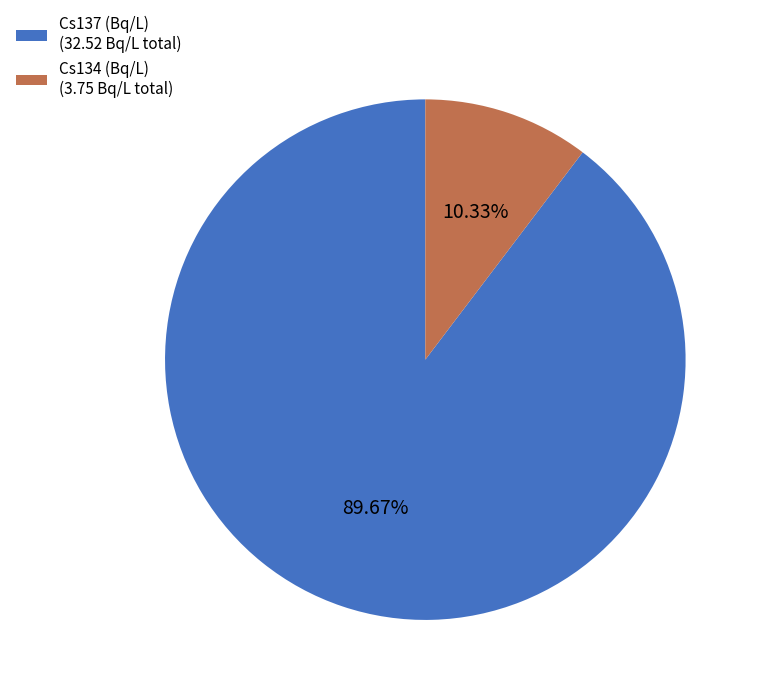

Which has a higher value, Cs137 (Bq/L) or Cs134 (Bq/L)?

Cs137 (Bq/L)